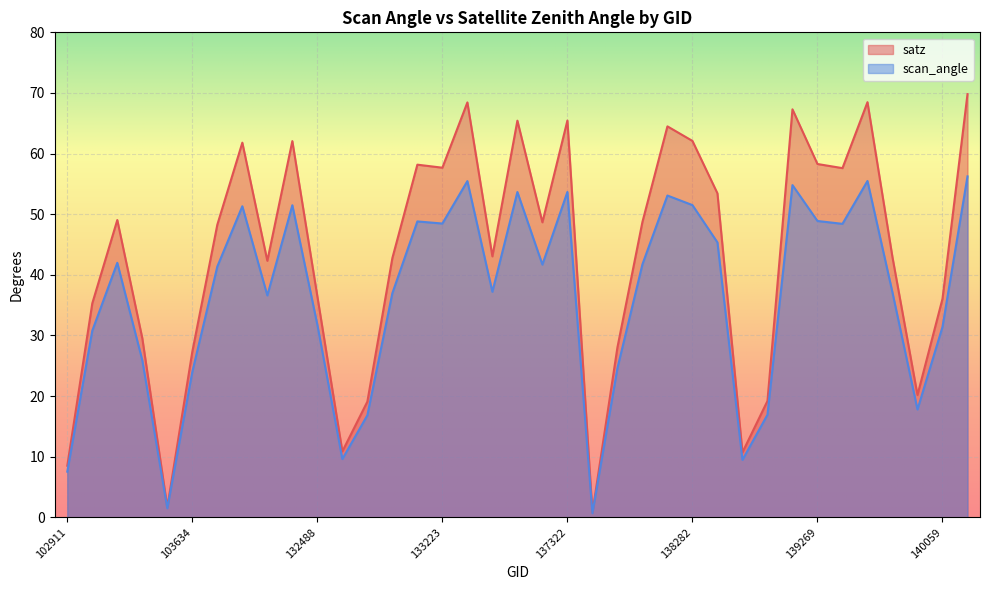

Rank the series by their maximum value, from lowest to highest.

scan_angle, satz